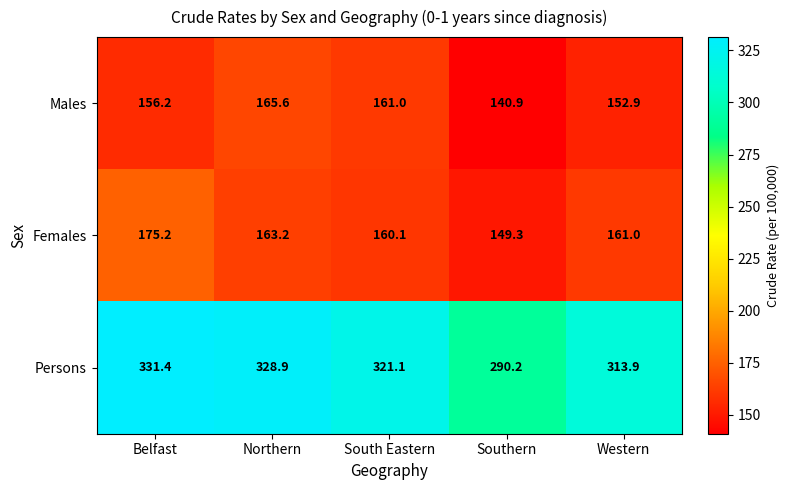

What is the approximate value of Females at South Eastern?

160.1